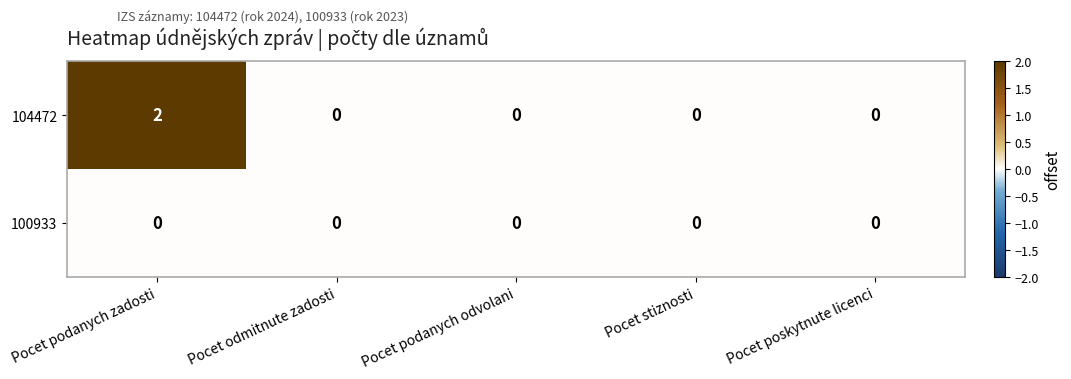

Rank the series by their maximum value, from highest to lowest.

104472, 100933